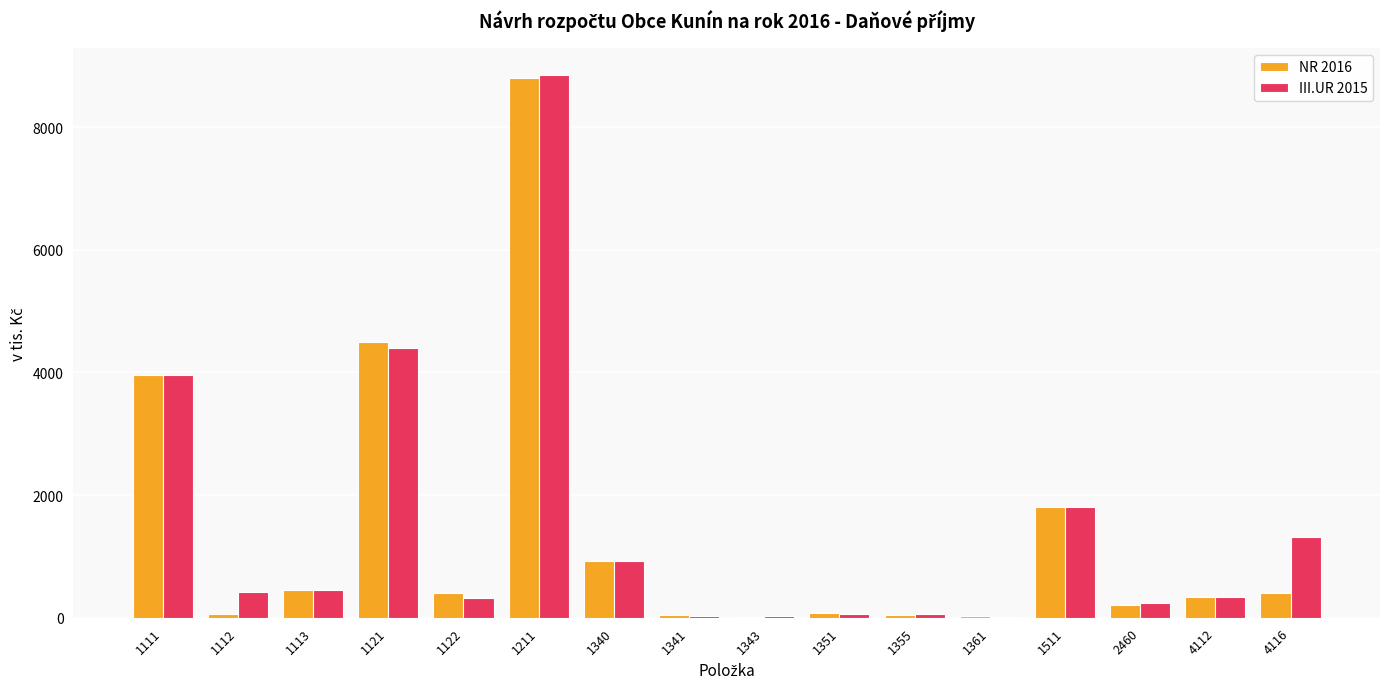

The III.UR 2015 series shows 450.0 at 1113. True or false?

True